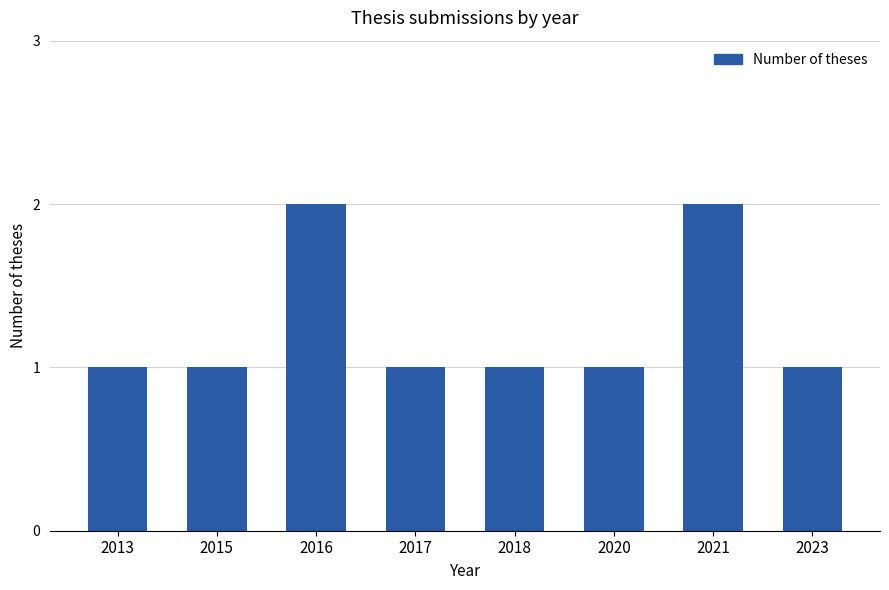

What is the value of the 6th bar from the left?

1